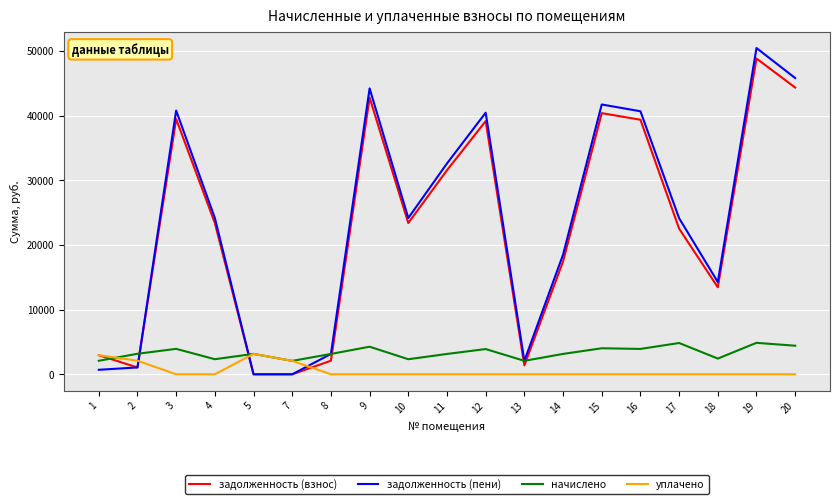

What is the total value across all series at 7?

4145.5